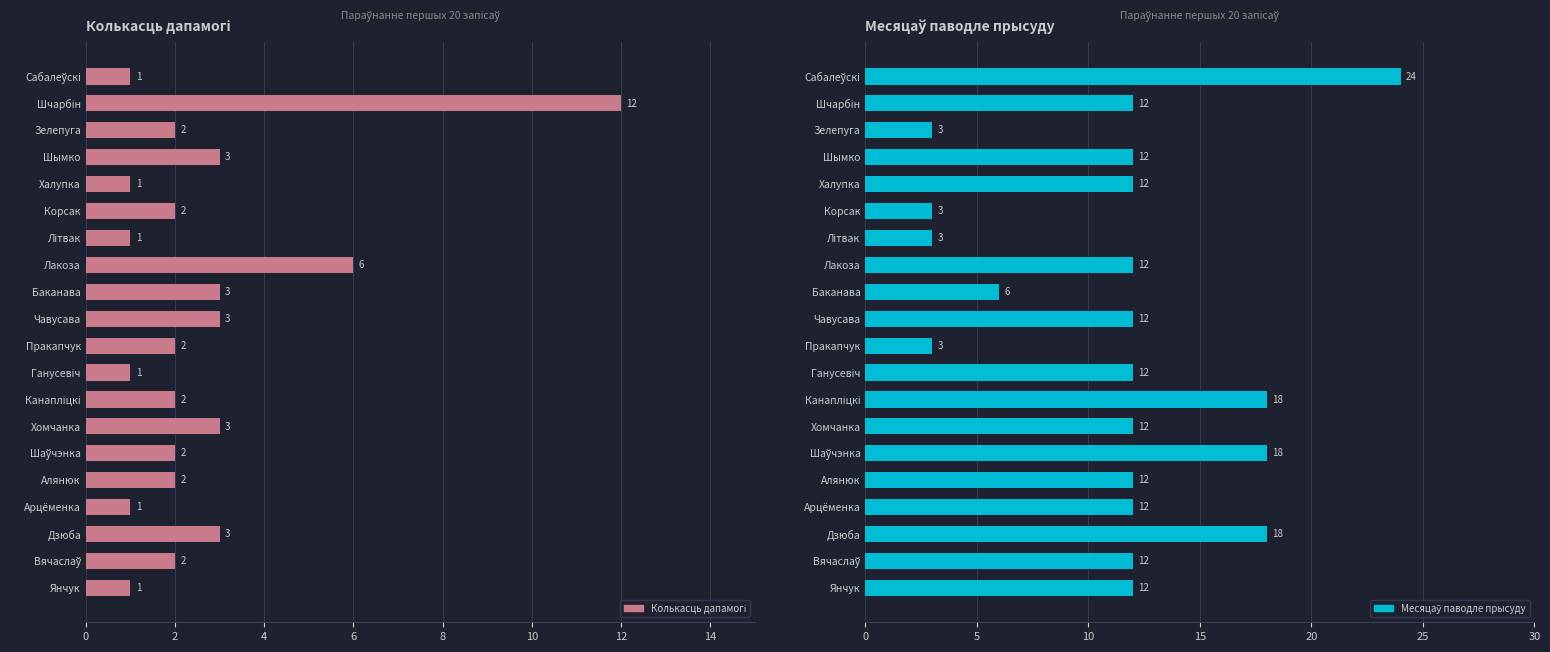

What is the difference between the maximum and minimum values in the Колькасць дапамогі series?

11